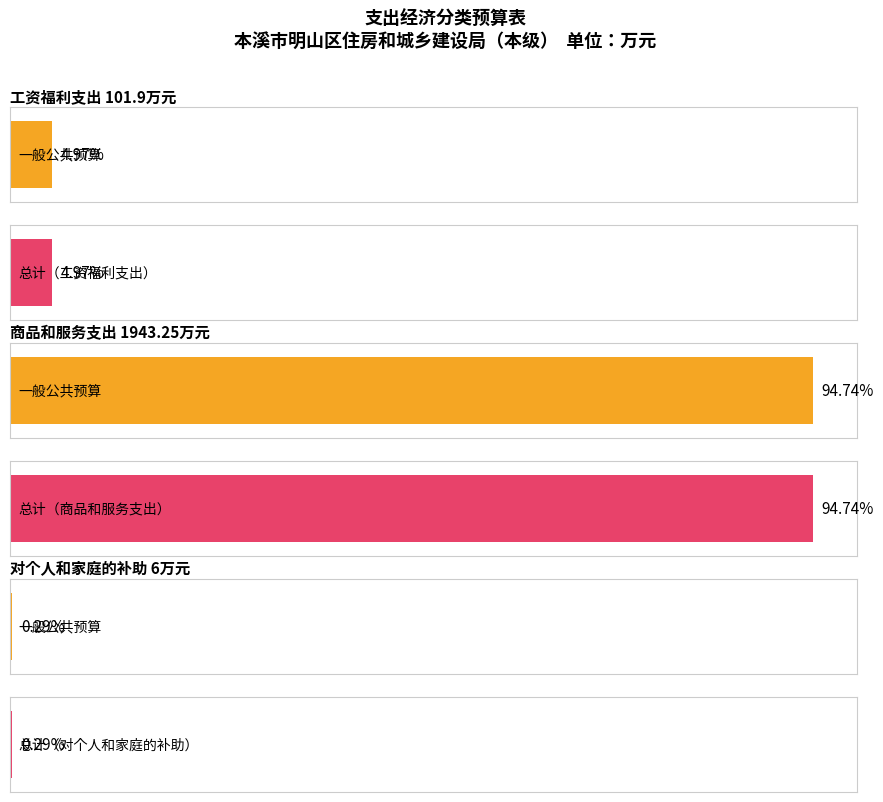

What is the sum of the values at 工资福利支出 and 对个人和家庭的补助?

107.9